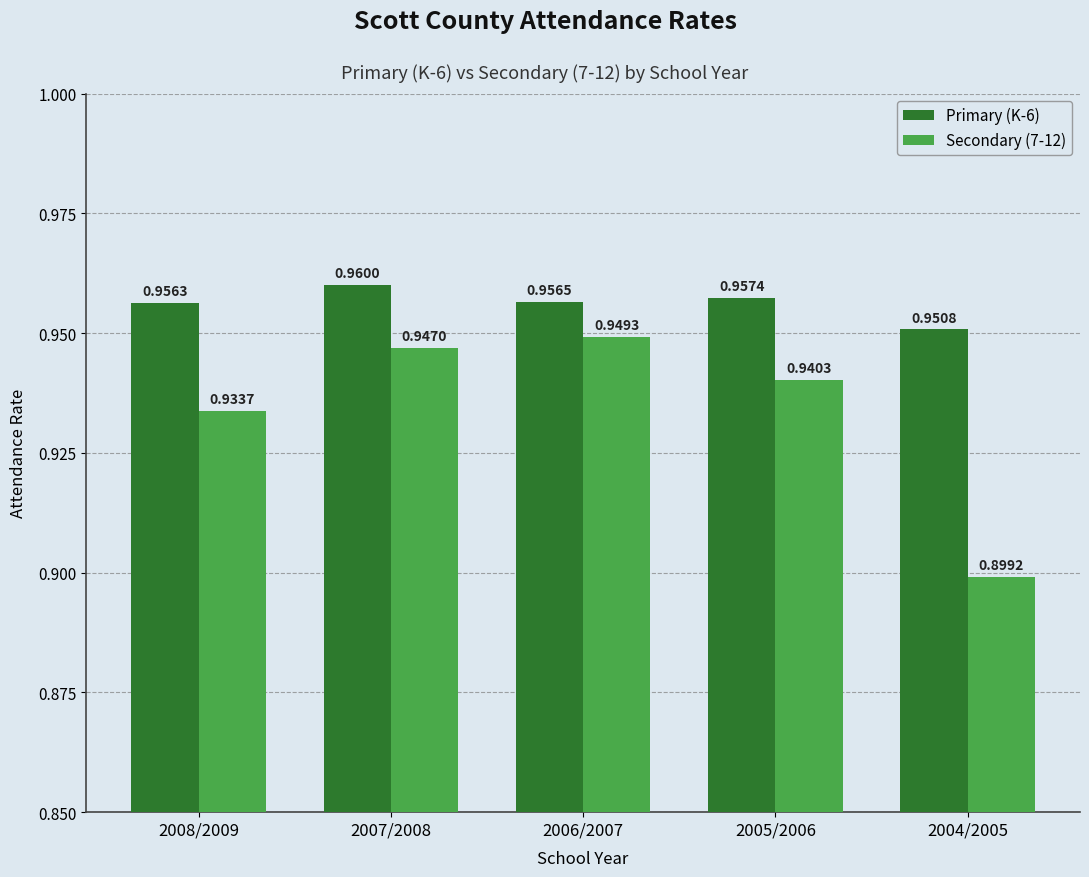

How many bars are there in total?

10